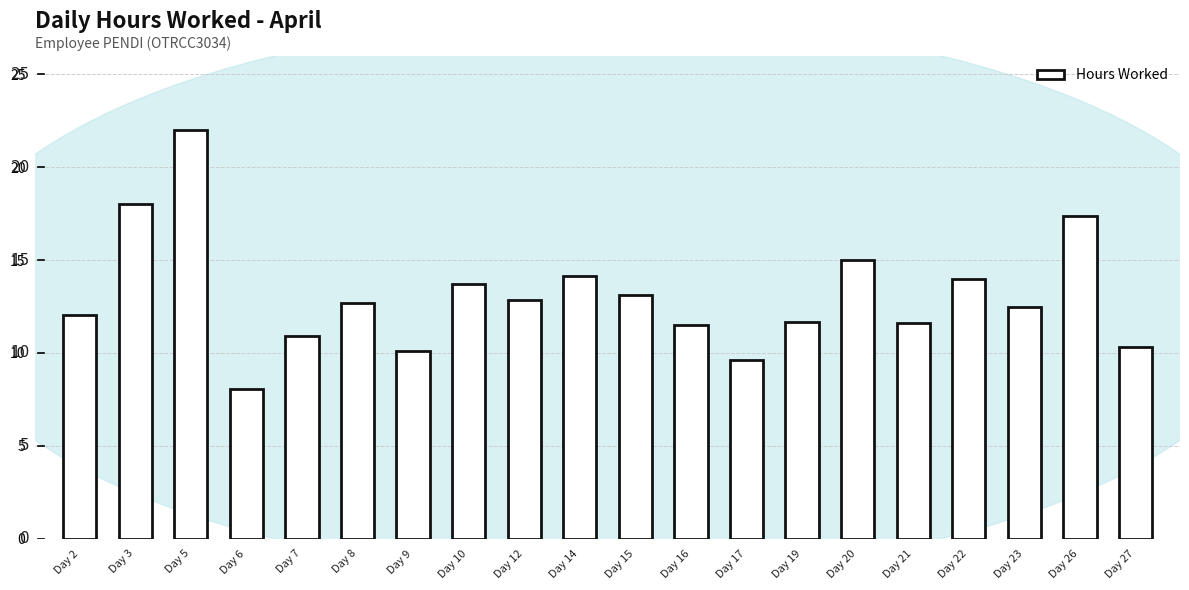

How many bars are there in total?

20